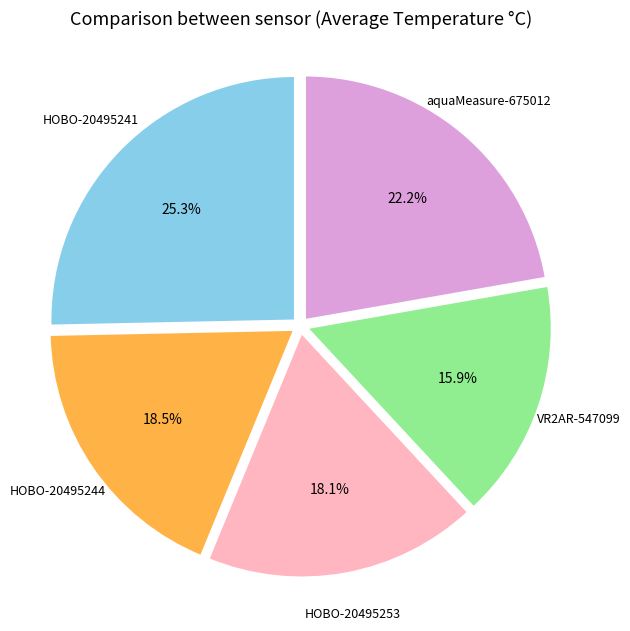

Does any single category account for the majority?

No